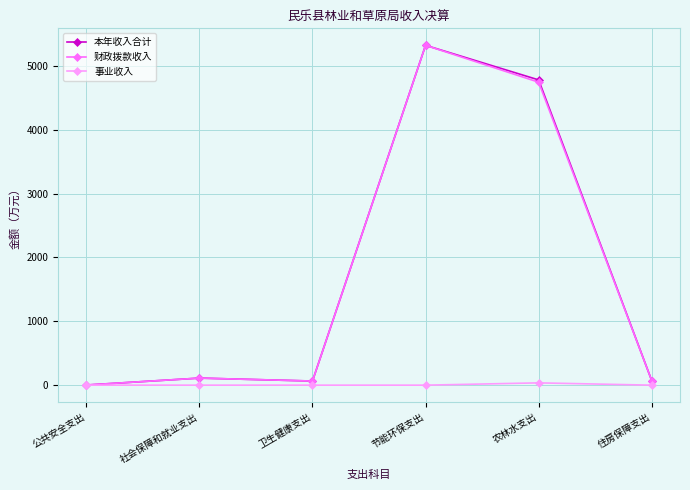

Where is the first local minimum for 本年收入合计?

卫生健康支出